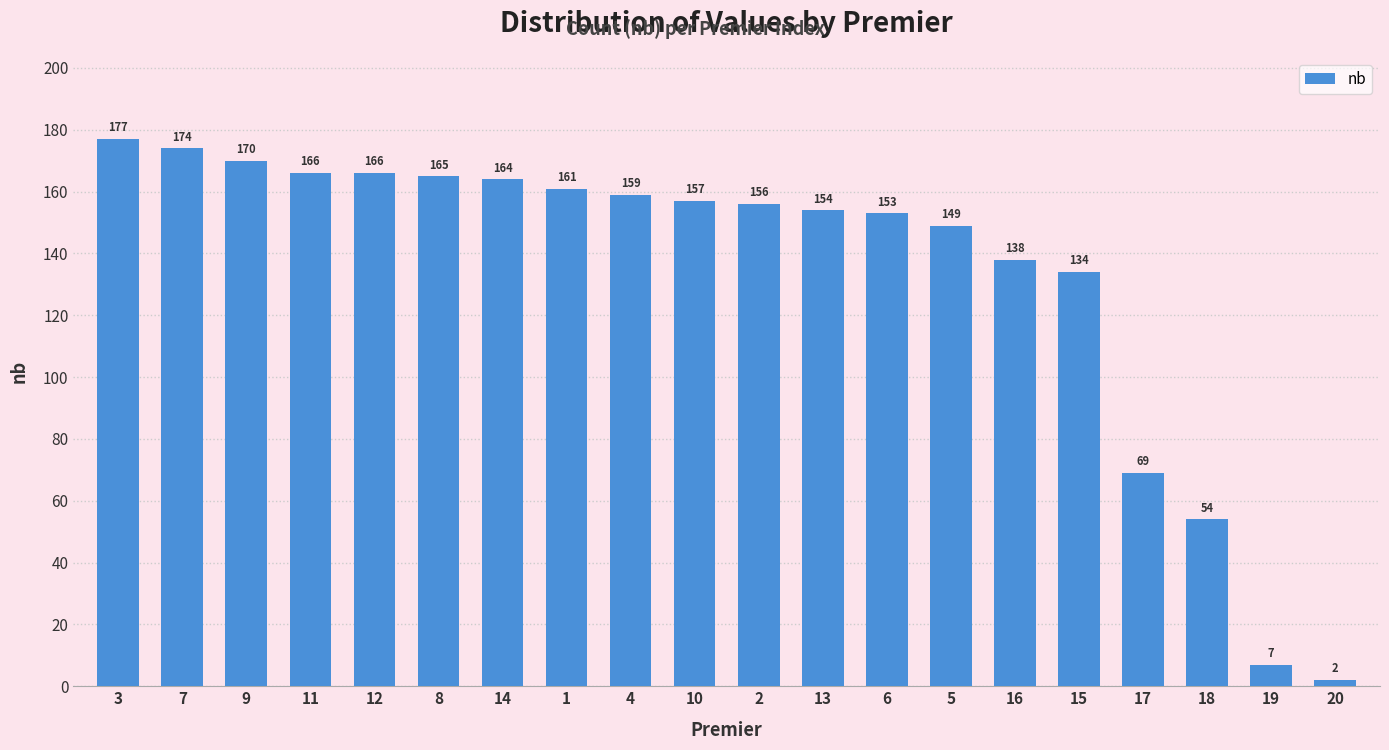

Is it true that the value at 10 is 157?

True